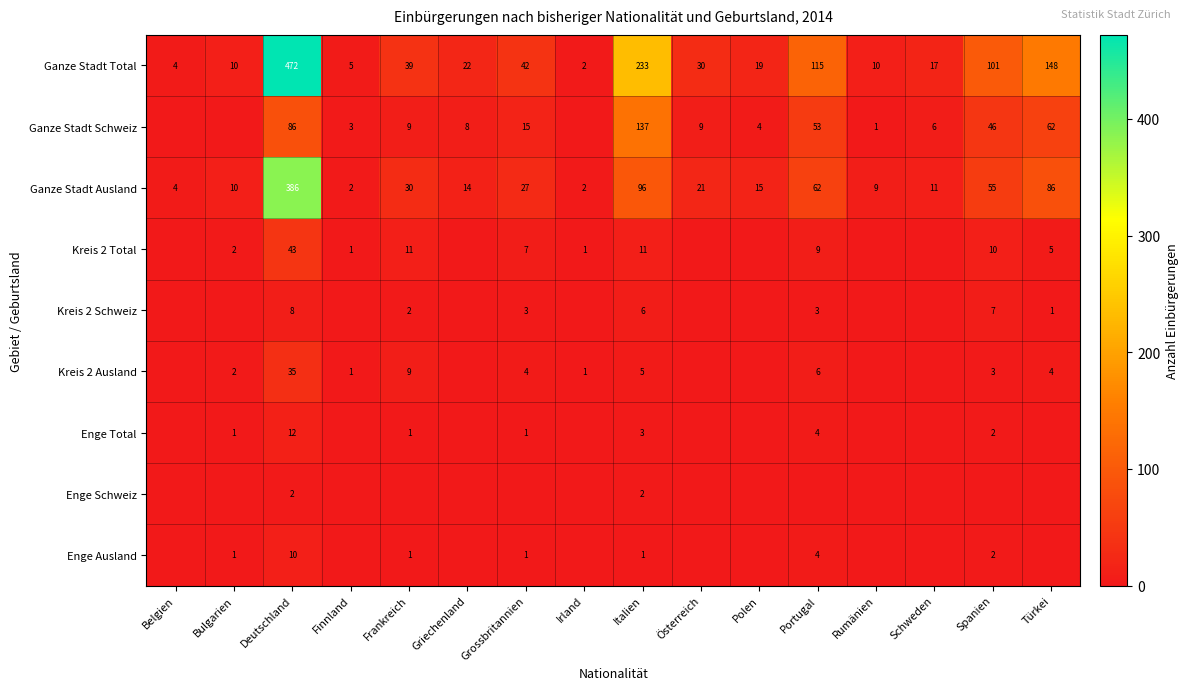

Which has a higher value, Griechenland or Österreich?

Österreich